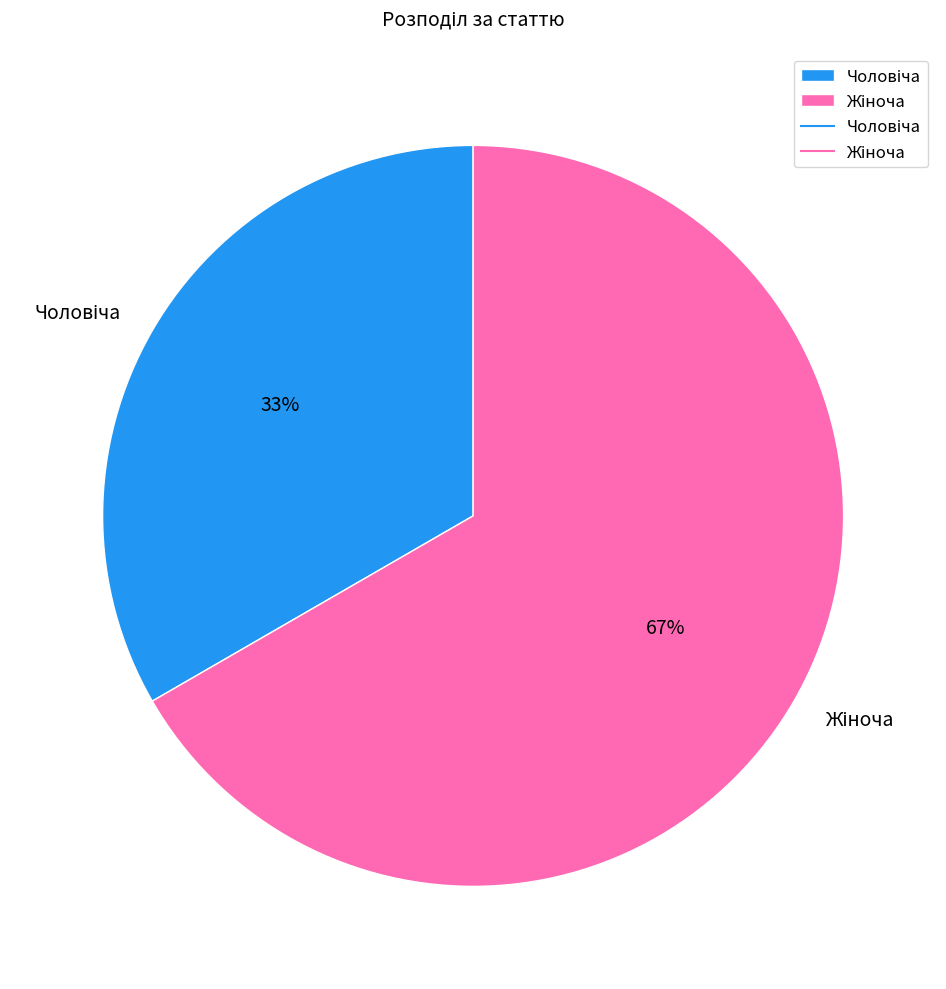

How many segments does this pie chart have?

2